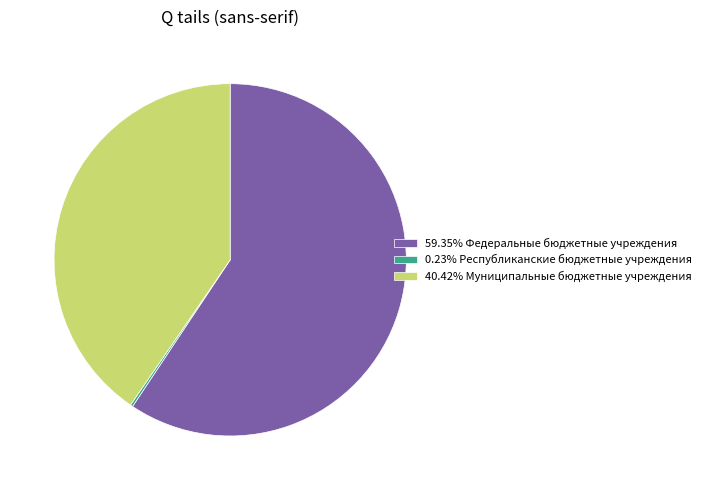

Is there a majority slice in this chart?

Yes